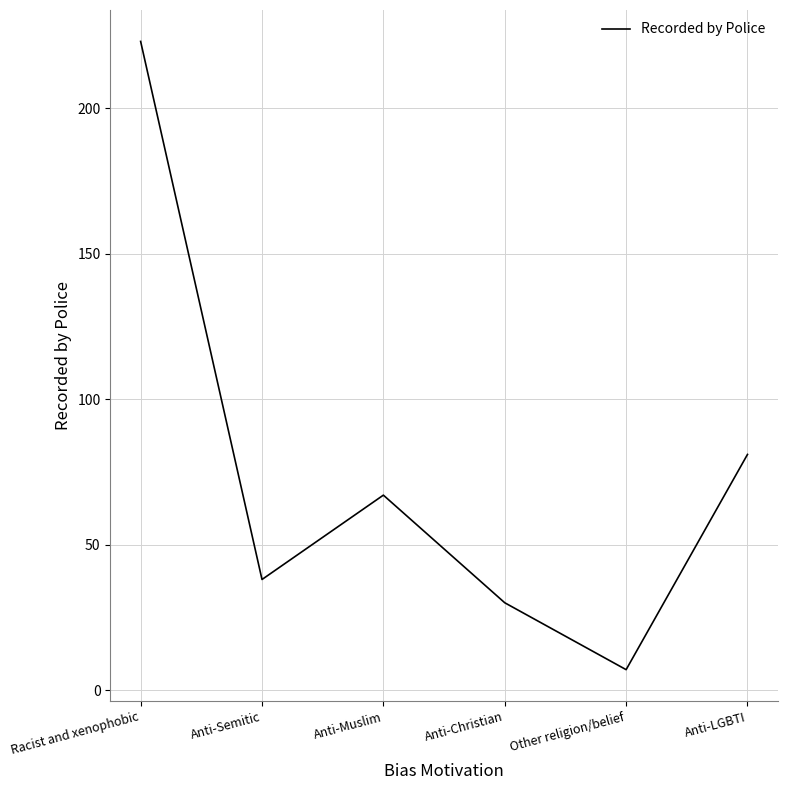

List the labels in order of value, smallest first.

Other religion/belief, Anti-Christian, Anti-Semitic, Anti-Muslim, Anti-LGBTI, Racist and xenophobic